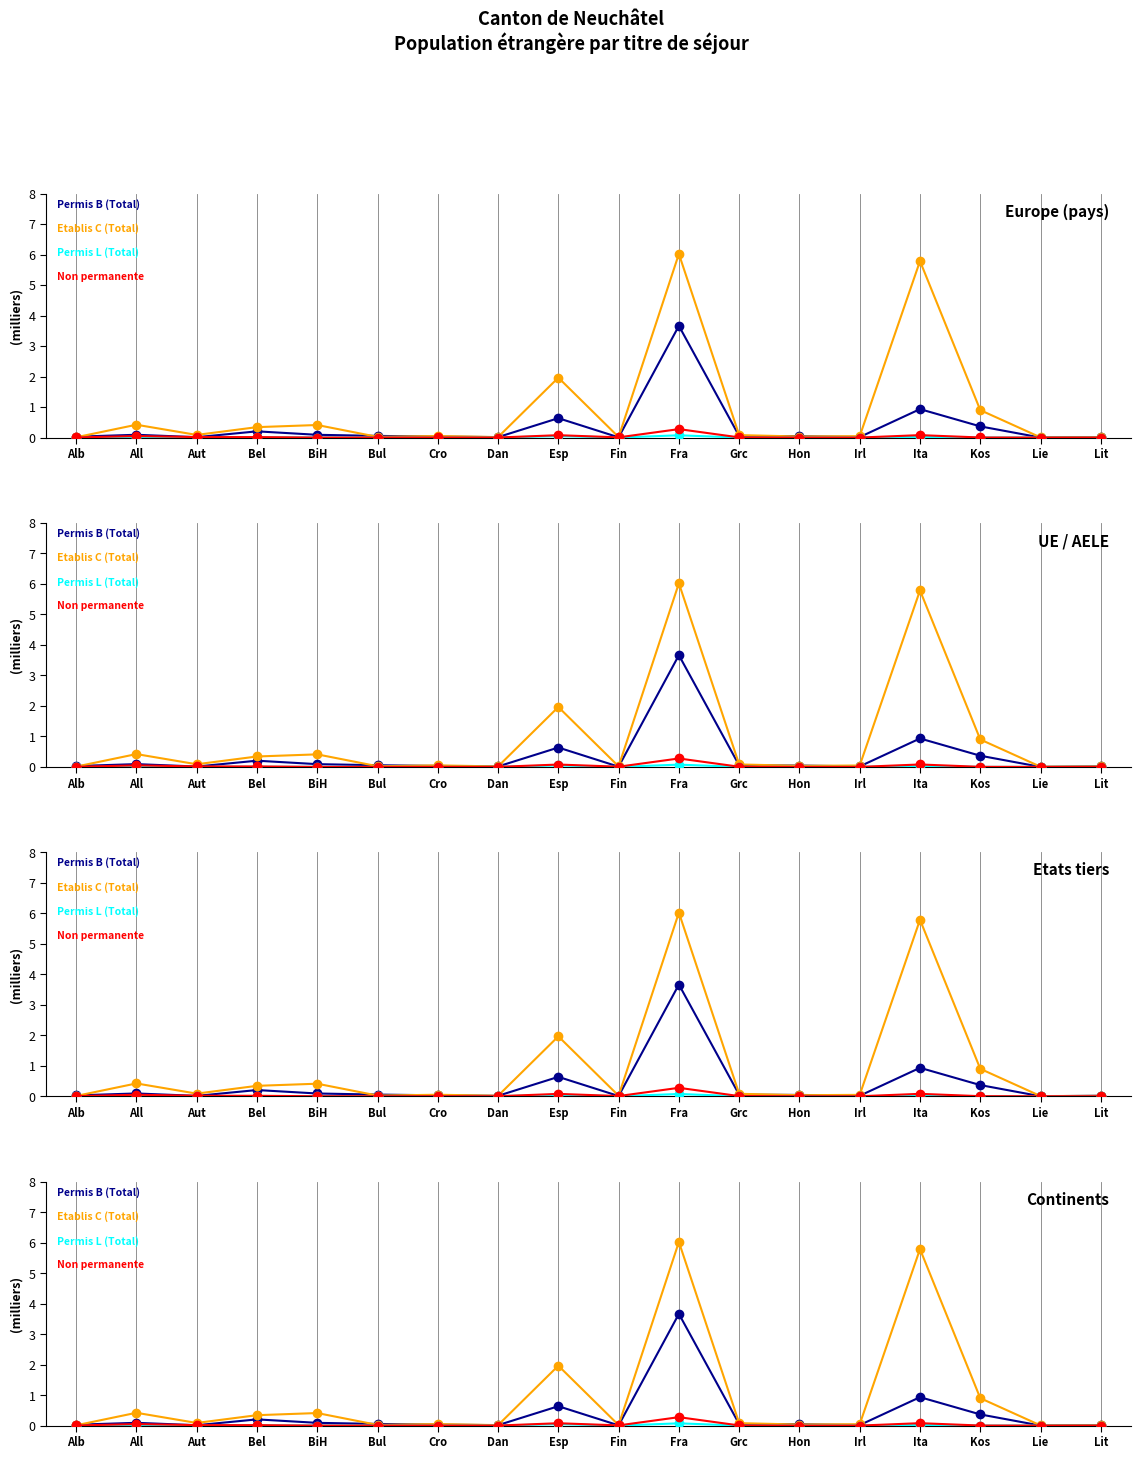

Rank the categories by Permis L (Total) value from highest to lowest.

Fra, Esp, Ita, Bel, Alb, All, Aut, BiH, Bul, Cro, Dan, Fin, Grc, Hon, Irl, Kos, Lie, Lit